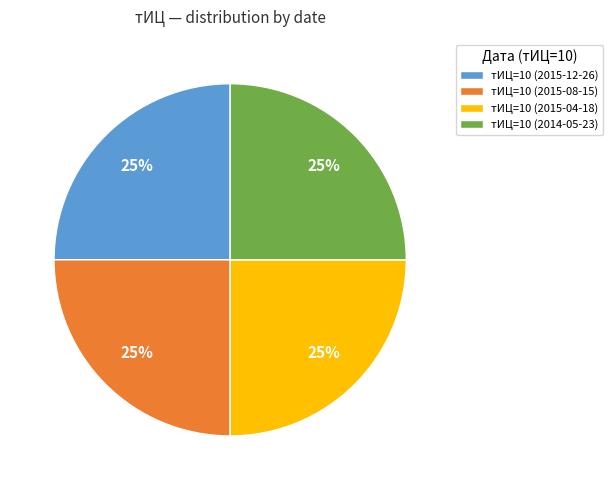

Is тИЦ=10 (2015-04-18) the majority of the pie?

No